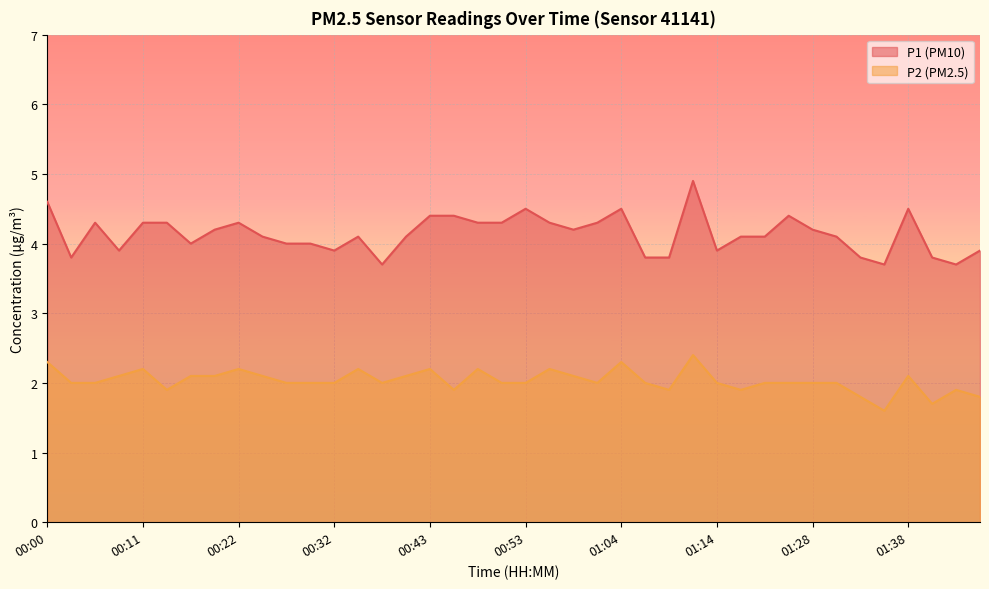

Is the value of P1 at 00:14 greater than the value of P2 at 01:41?

Yes